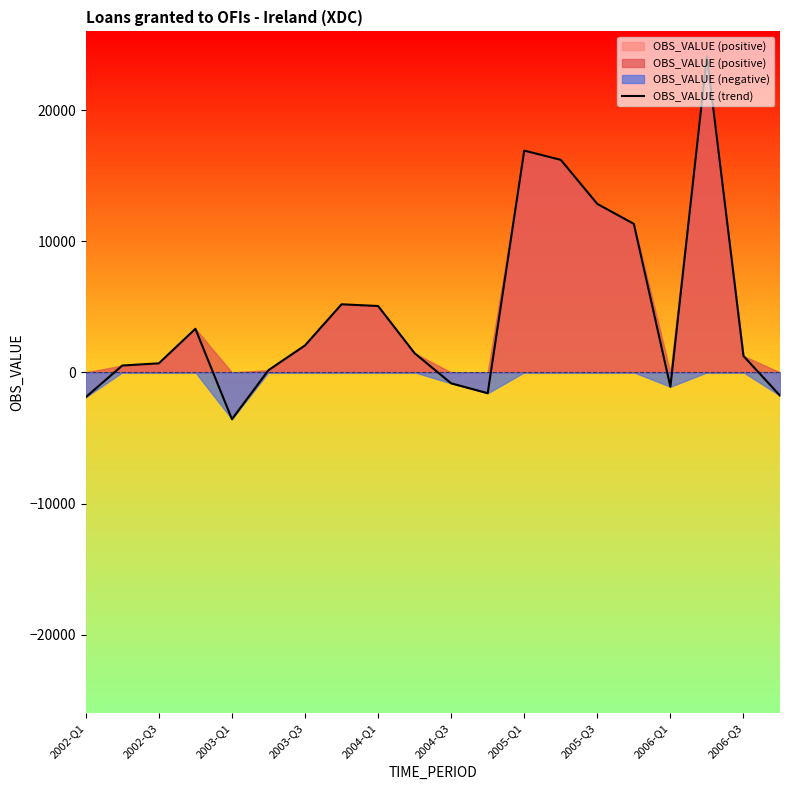

True or false: the data has more than 2 interior local peaks.

True